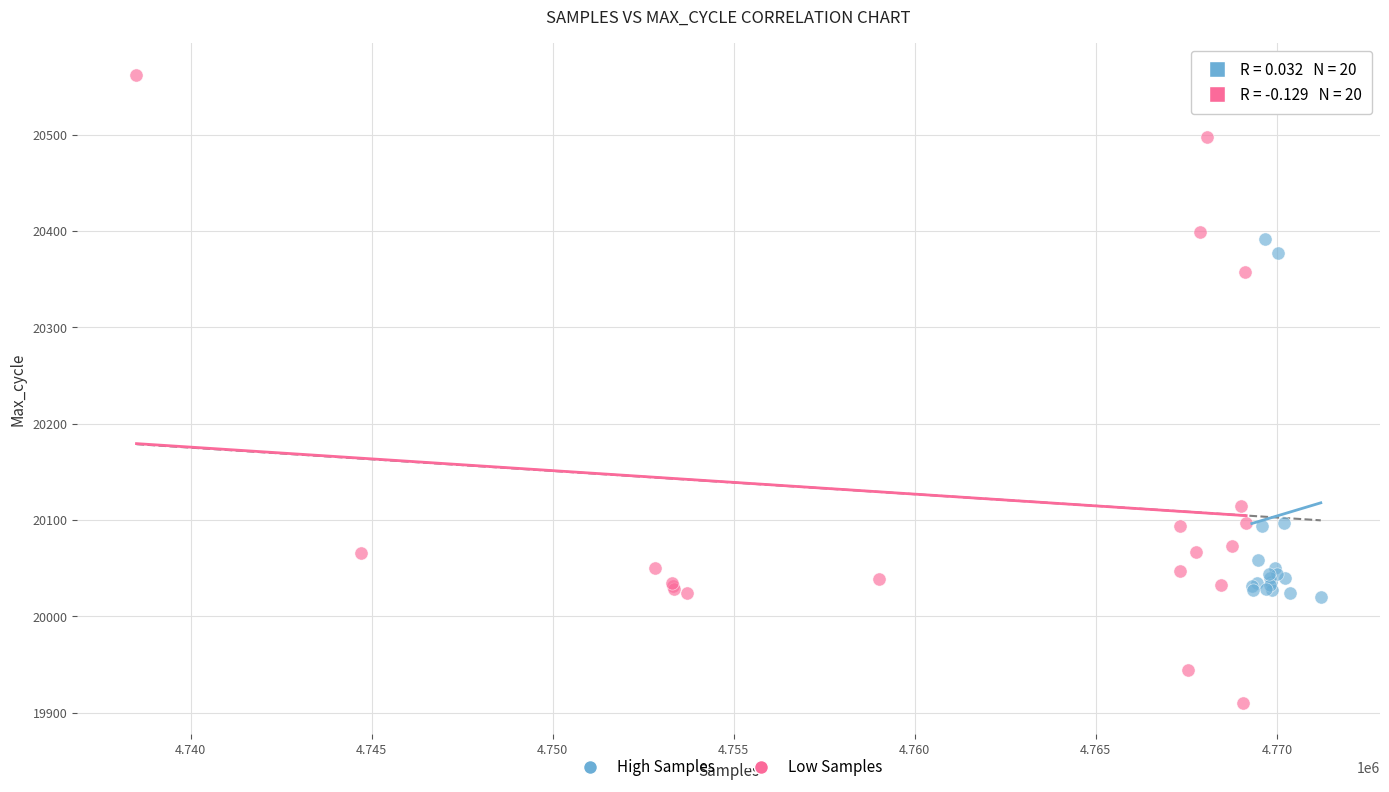

Which series reaches the minimum Y coordinate?

Low Samples